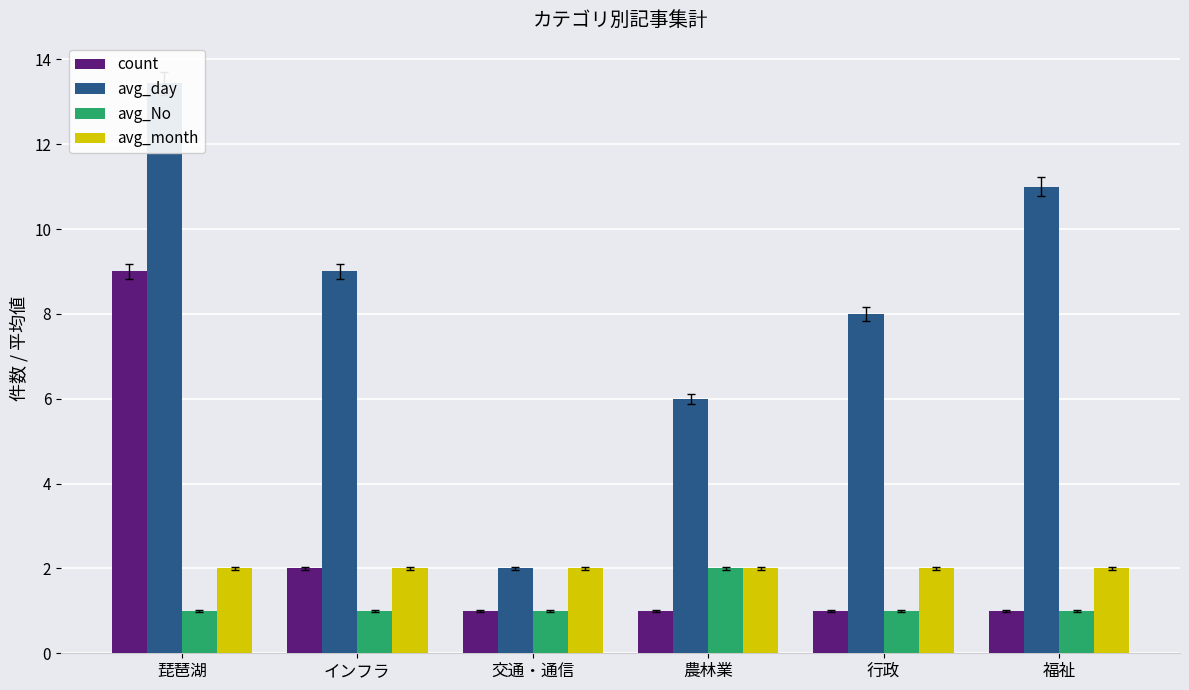

Reading left to right, transcribe all the data shown in this chart.

count: 琵琶湖=9.0	インフラ=2.0	交通・通信=1.0	農林業=1.0	行政=1.0	福祉=1.0
avg_day: 琵琶湖=13.4	インフラ=9.0	交通・通信=2.0	農林業=6.0	行政=8.0	福祉=11.0
avg_No: 琵琶湖=1.0	インフラ=1.0	交通・通信=1.0	農林業=2.0	行政=1.0	福祉=1.0
avg_month: 琵琶湖=2.0	インフラ=2.0	交通・通信=2.0	農林業=2.0	行政=2.0	福祉=2.0